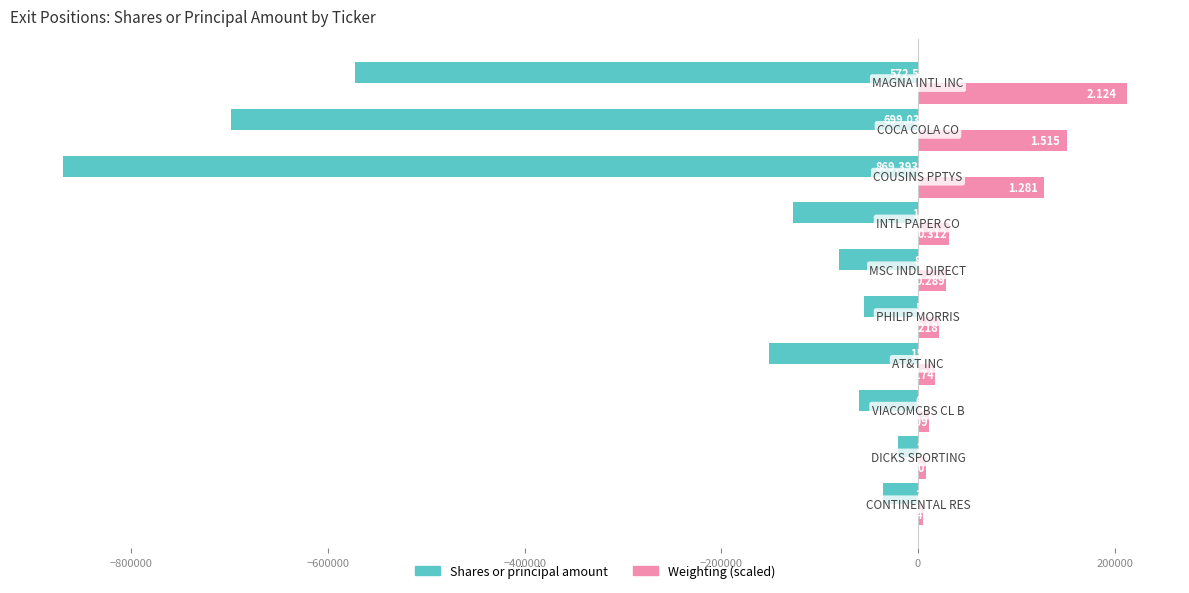

How many groups of bars are there?

10